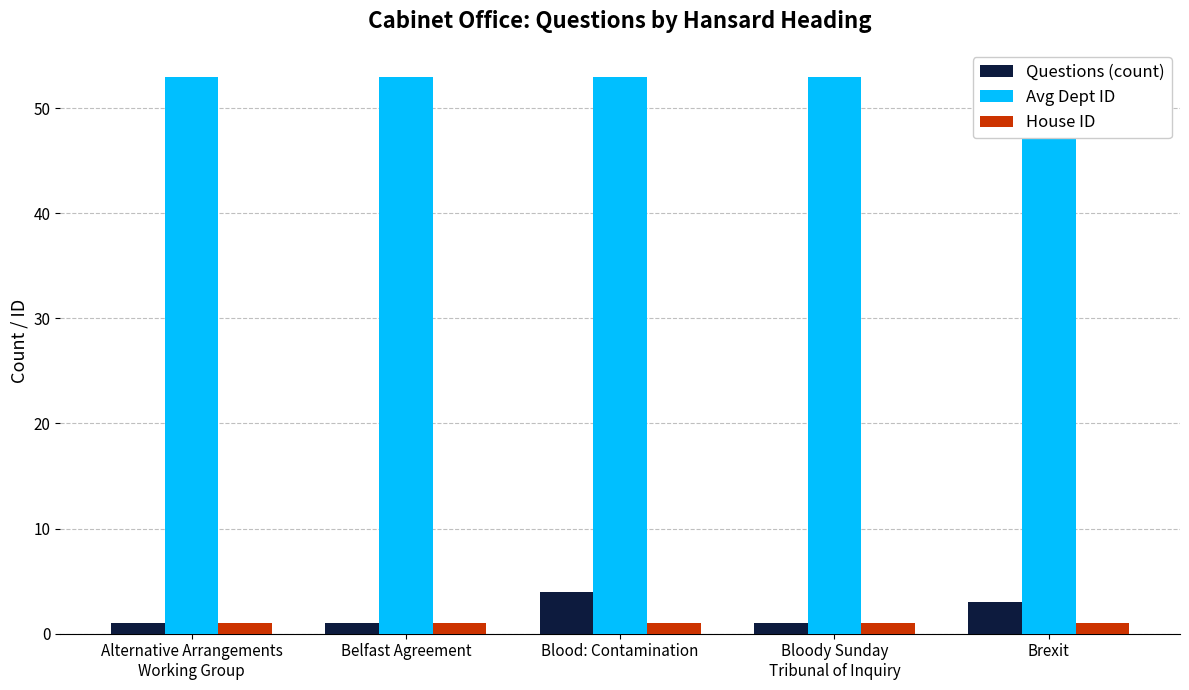

At which category does the chart reach its peak across all series?

Alternative Arrangements
Working Group